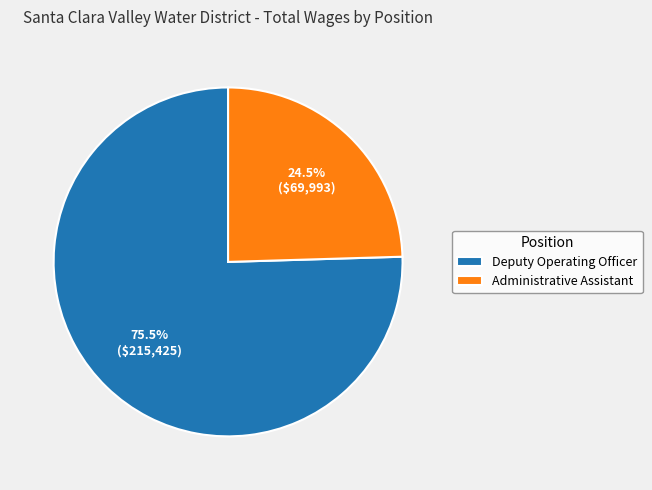

Is it true that Administrative Assistant is 16% of the pie?

False